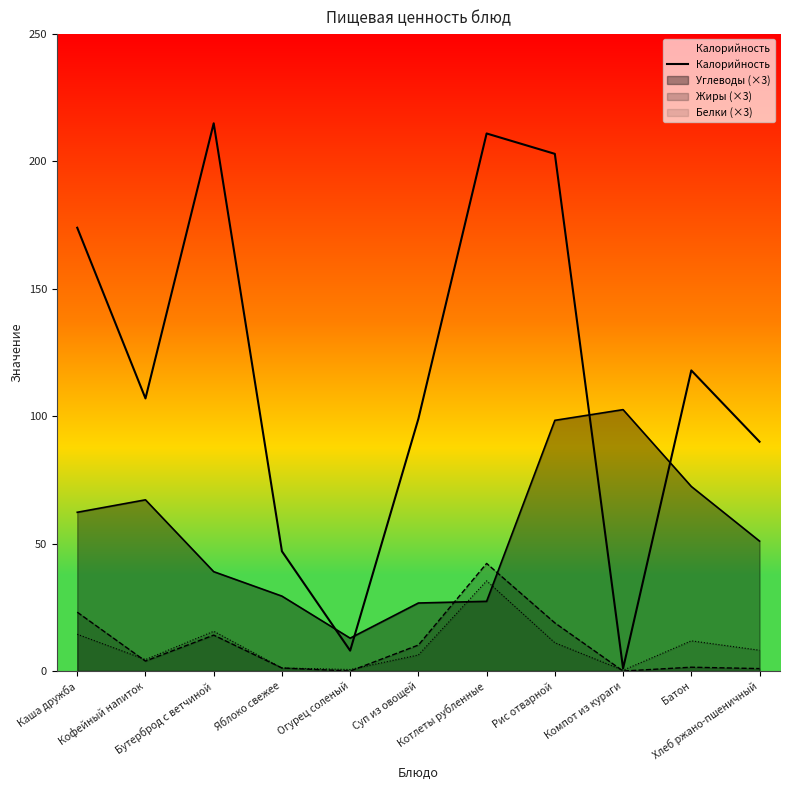

What is the ratio of the value at Огурец соленый to the value at Яблоко свежее?

0.2